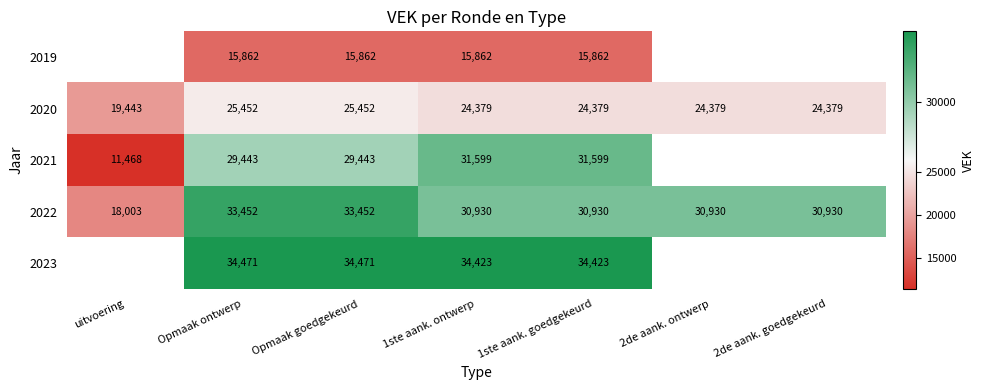

Which category has the highest value across all series?

Opmaak ontwerp